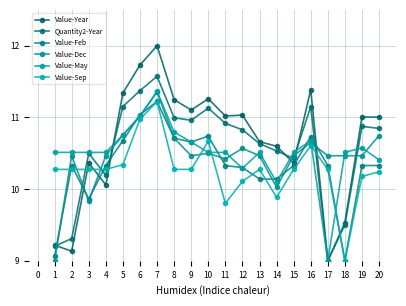

How many intersections are there between Value-May and Quantity2-Year?

4